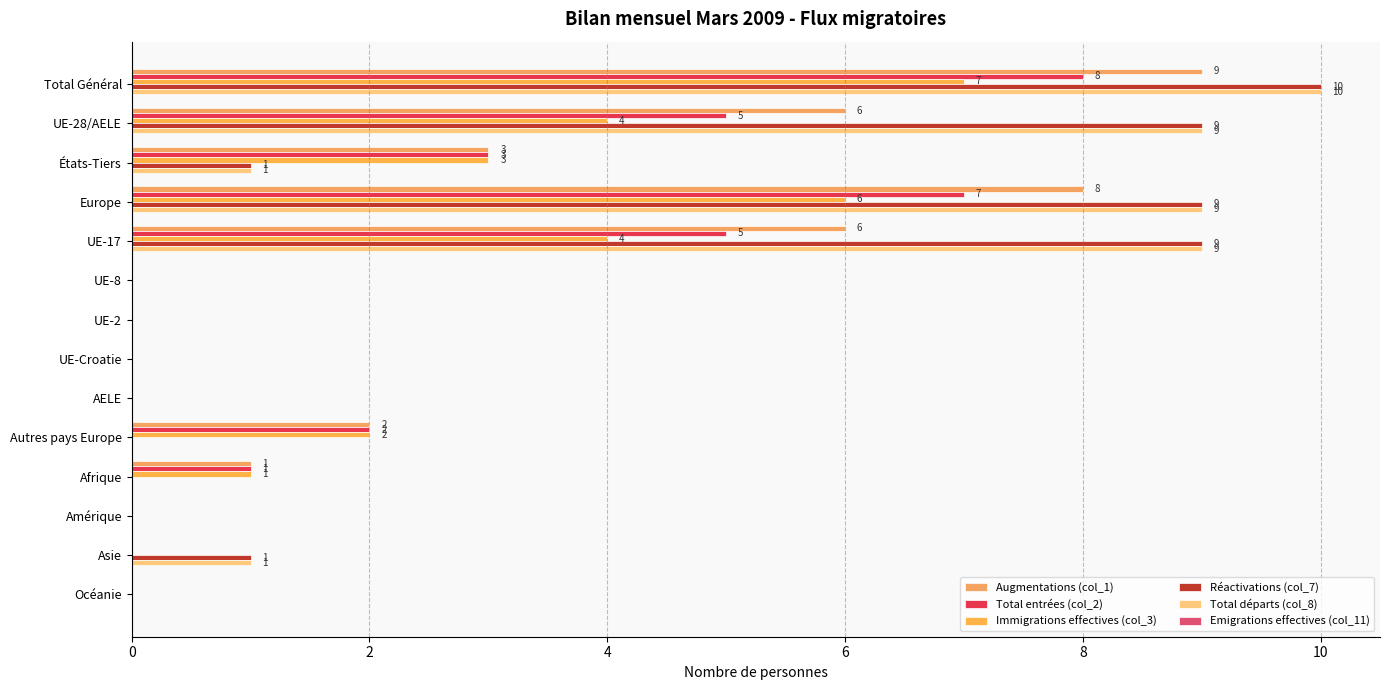

Count the number of data series in this chart.

5